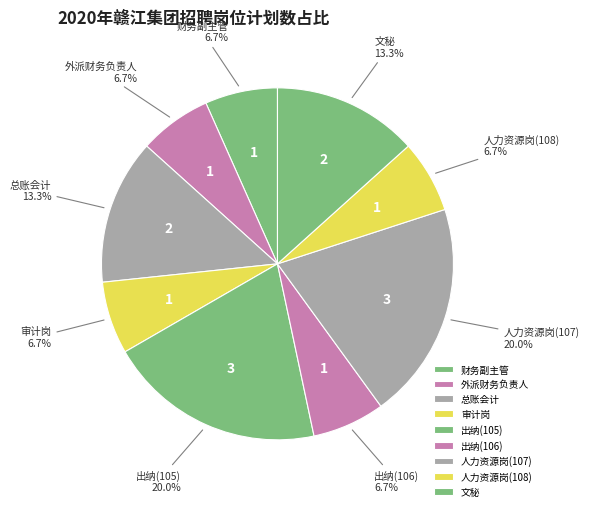

Which has a higher value, 总账会计 or 出纳(106)?

总账会计